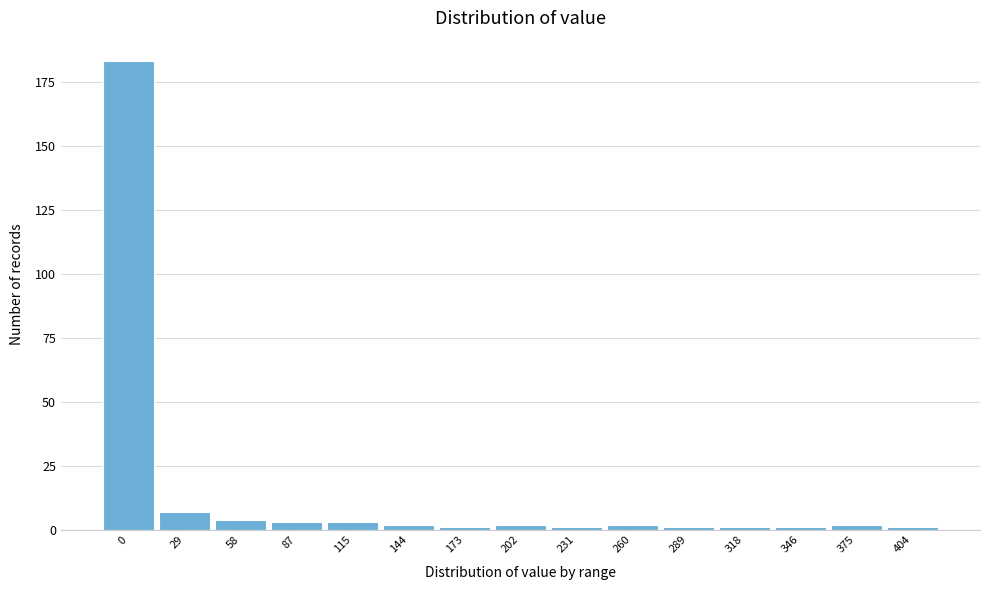

Reading left to right, extract all data points from this chart.

183	7	4	3	3	2	1	2	1	2	1	1	1	2	1